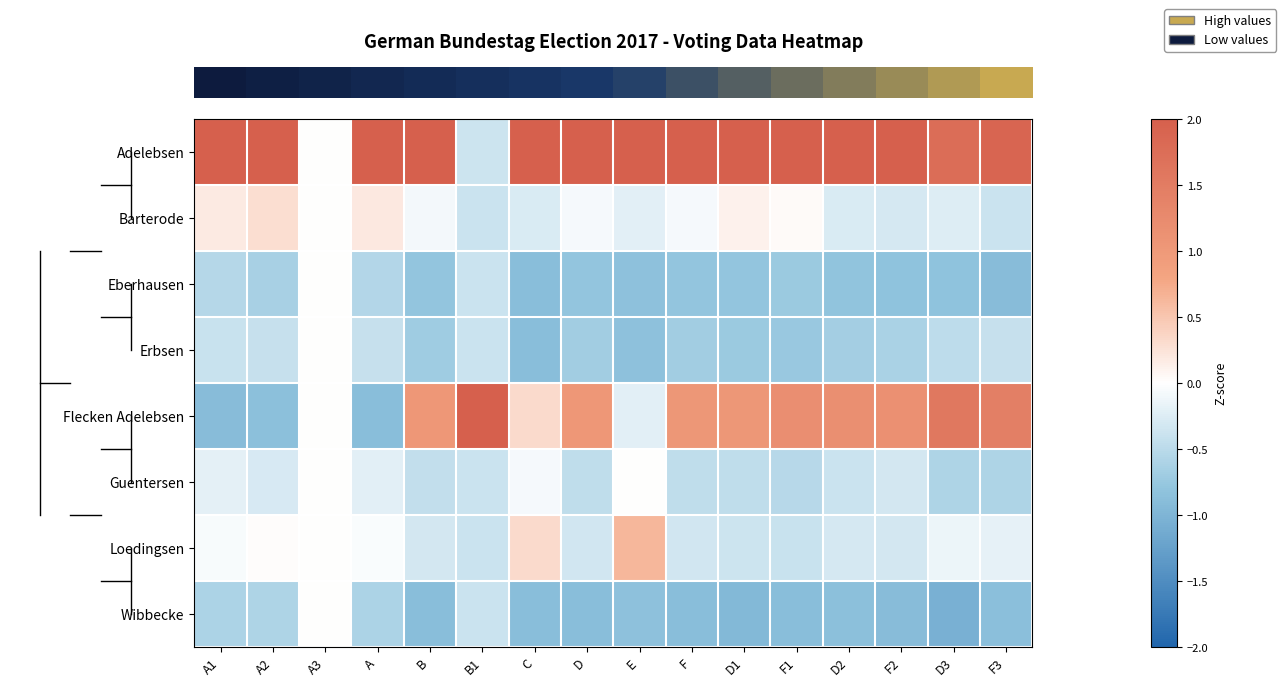

What is the greatest value displayed?

2.6